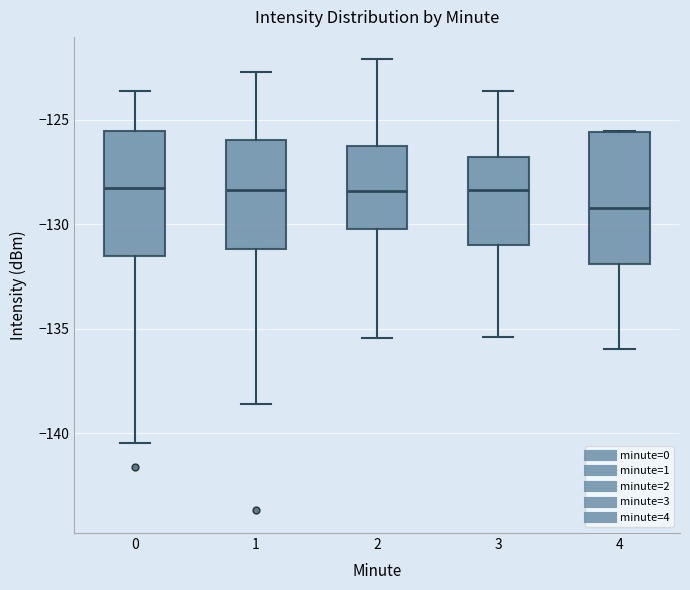

Reading left to right, read every box against the y-axis: the position of its median line, the range the box covers, and the ends of its whiskers. The values are not printed on the chart, so give them approximately, as read against the axis.

0: median -128.5, box -131.5 to -125.5, whiskers -140.5 to -123.5
1: median -128.5, box -131.0 to -126.0, whiskers -138.5 to -122.5
2: median -128.5, box -130.0 to -126.5, whiskers -135.5 to -122.0
3: median -128.5, box -131.0 to -127.0, whiskers -135.5 to -123.5
4: median -129.0, box -132.0 to -125.5, whiskers -136.0 to -125.5